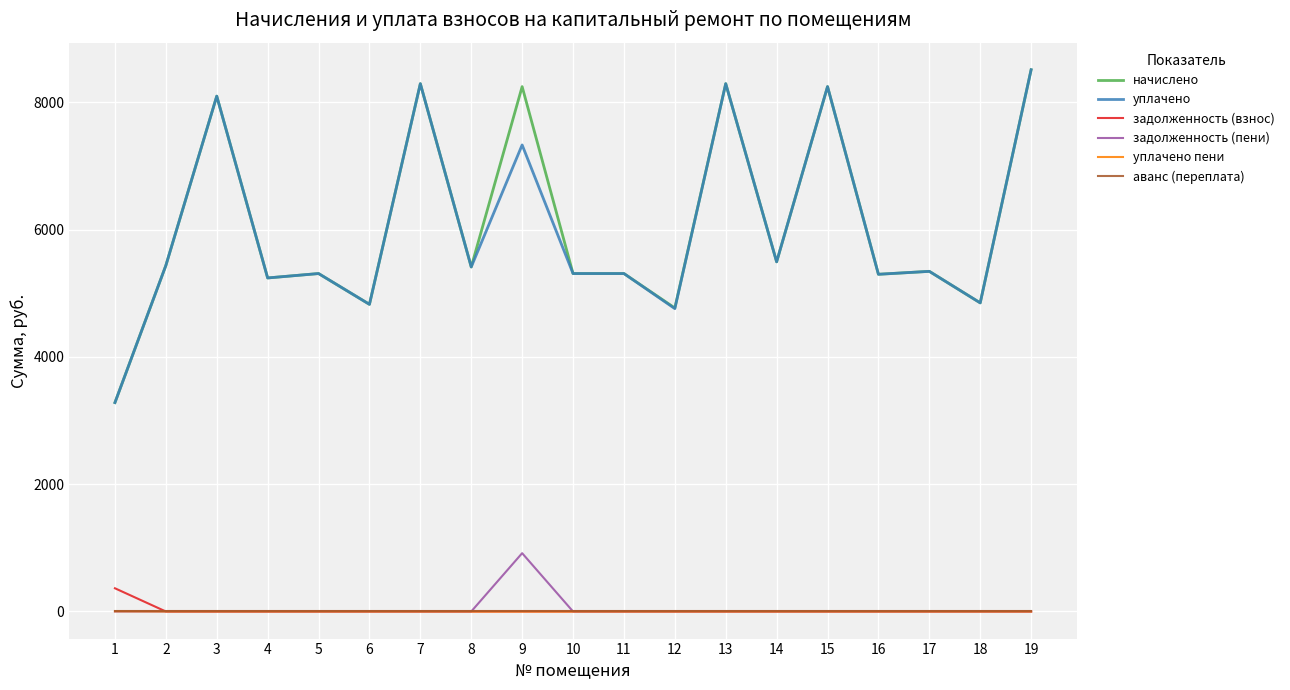

What is the difference between the second highest and second lowest values in the начислено series?

3525.1